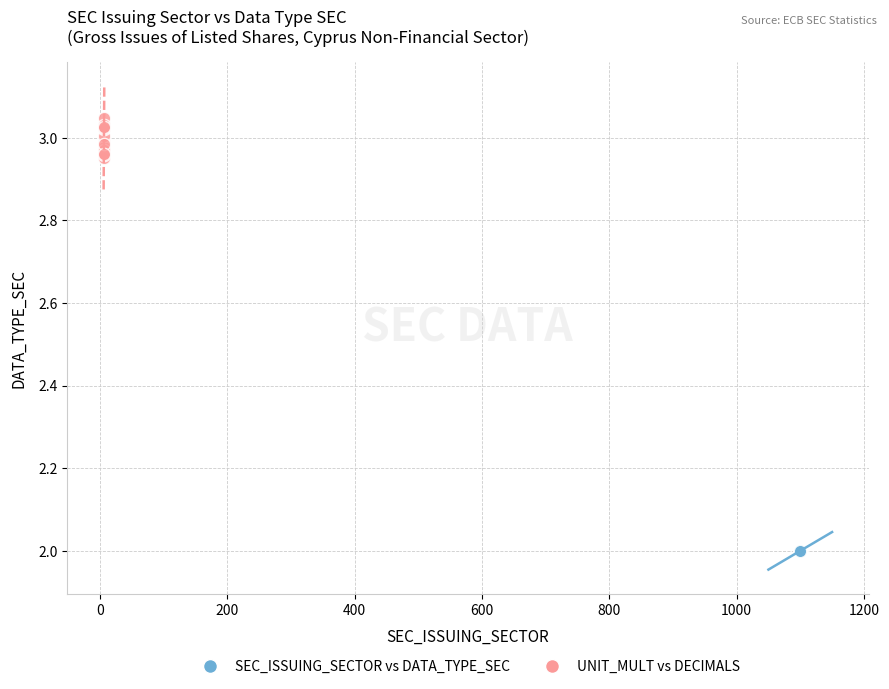

What are all the series names shown in the legend?

SEC_ISSUING_SECTOR vs DATA_TYPE_SEC, UNIT_MULT vs DECIMALS